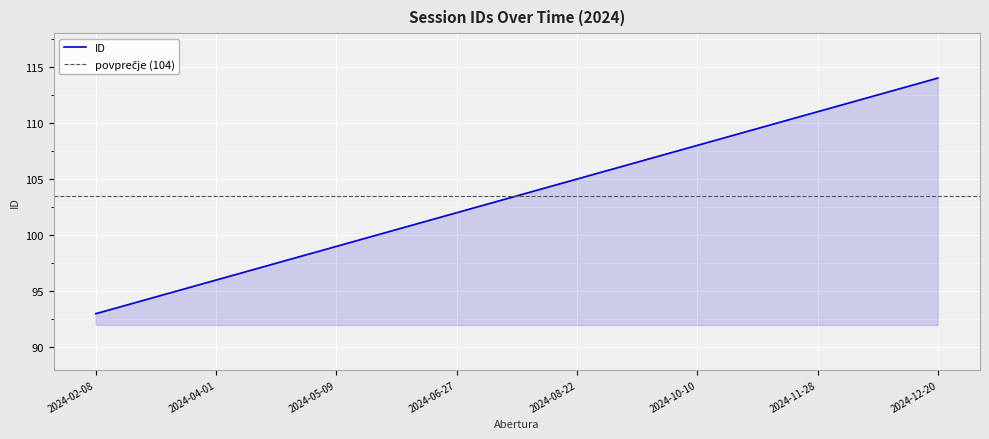

Approximately how many times larger is the value at 2024-11-14 compared to 2024-04-25?

1.1